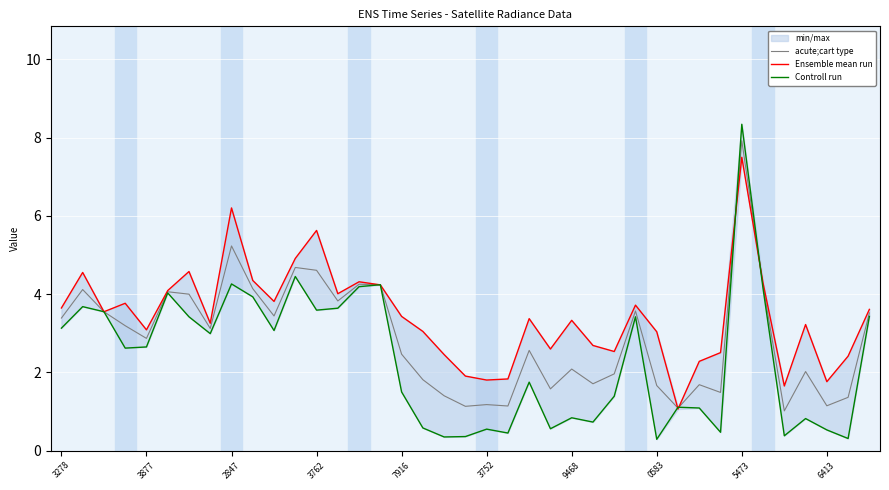

How many series are shown in this chart?

3